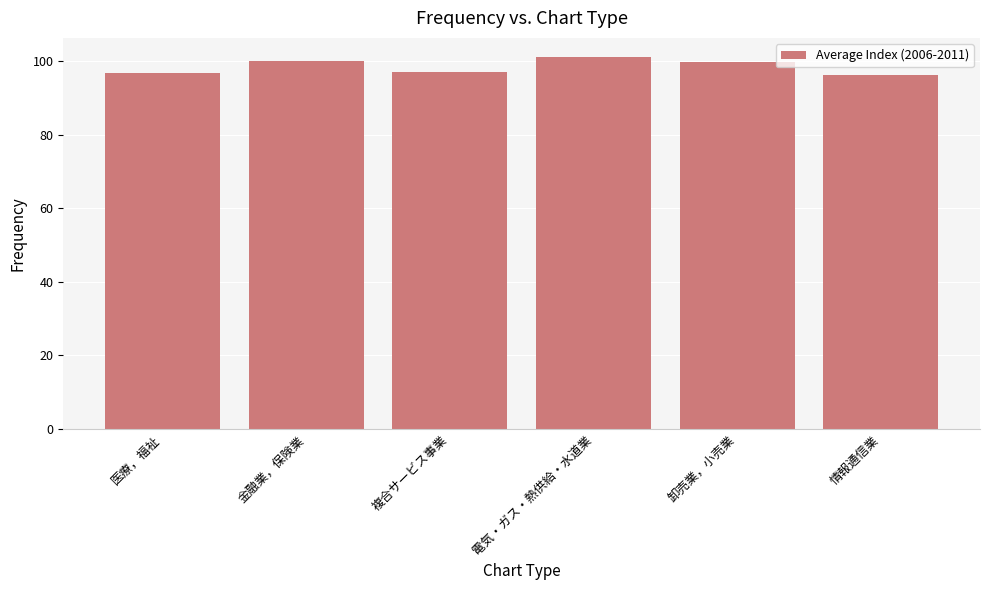

What is the maximum value shown in the chart?

101.3